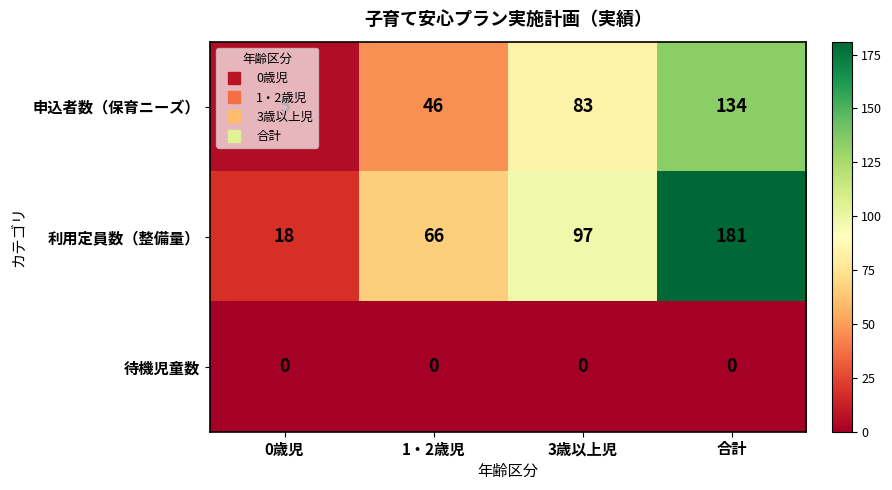

Count the 申込者数（保育ニーズ） values in the range 46 to 134.

3